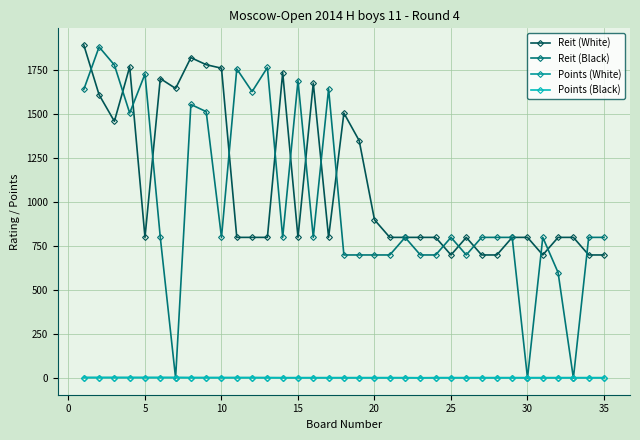

Which series has the widest spread of values?

Reit (Black)